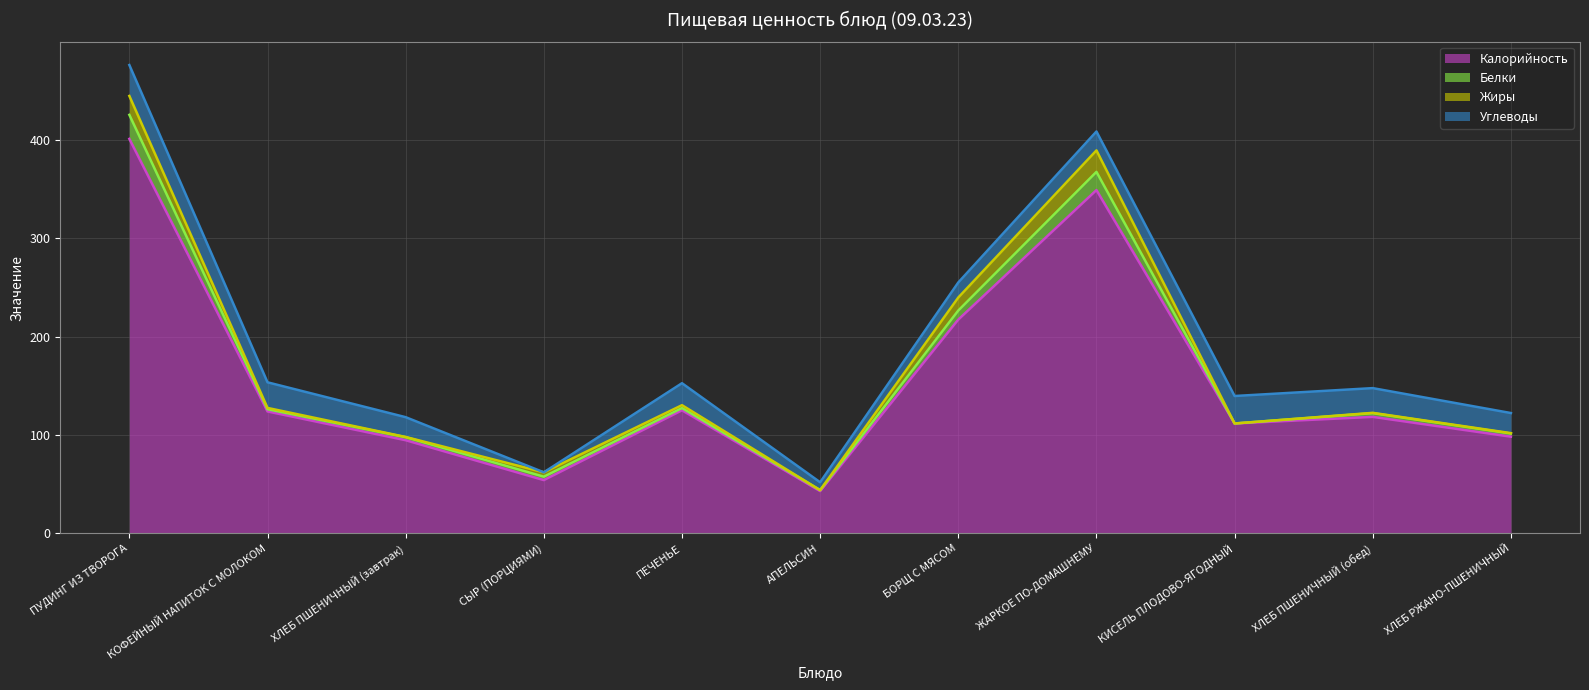

Is the value of Белки at СЫР (ПОРЦИЯМИ) greater than the value of Жиры at БОРЩ С МЯСОМ?

No